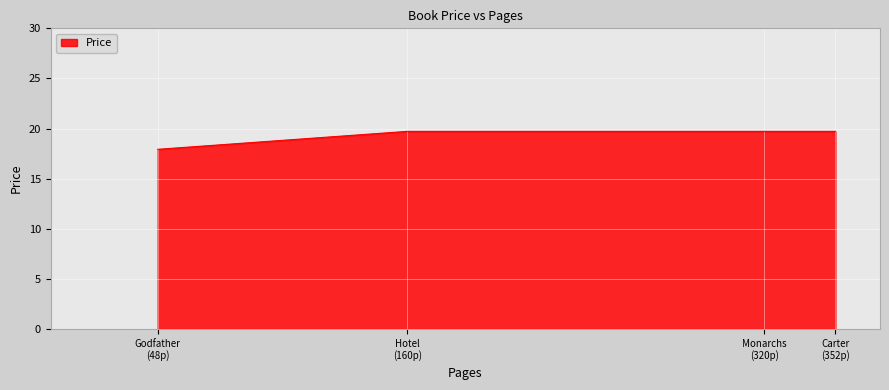

True or false: the data has more than 1 interior local peaks.

False